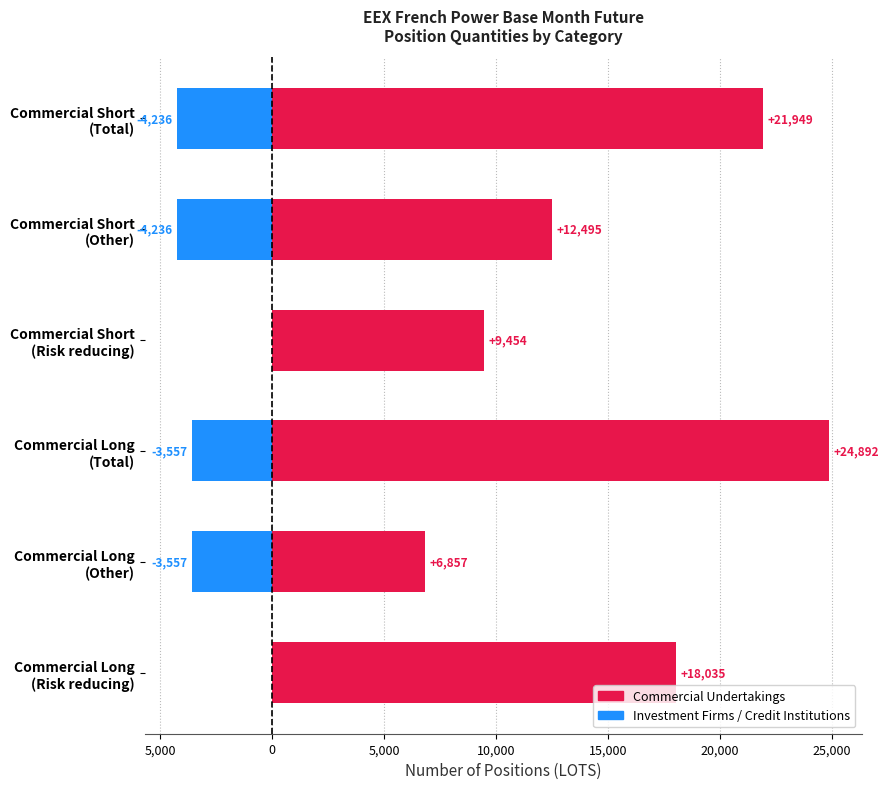

What is the difference between the second highest and minimum values in the Investment Firms / Credit Institutions series?

4236.0